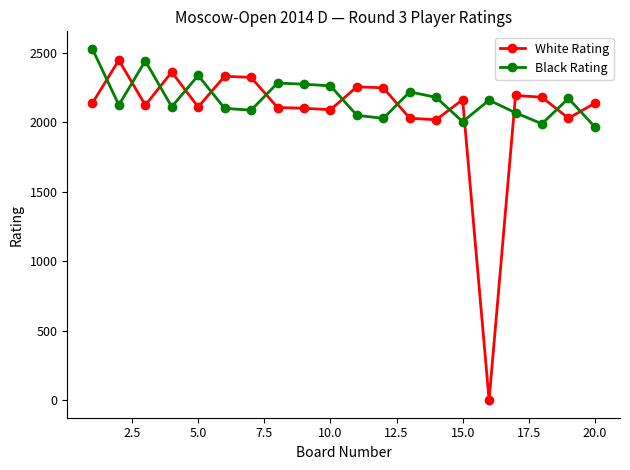

True or false: White Rating has more than 2 points higher than both neighbors.

True